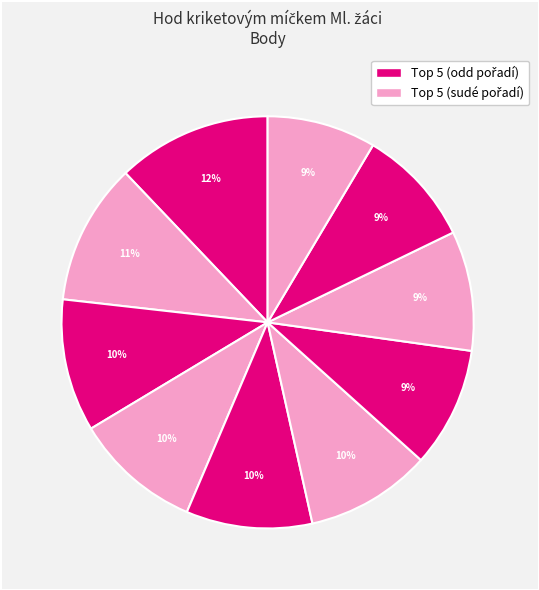

How many segments does this pie chart have?

10